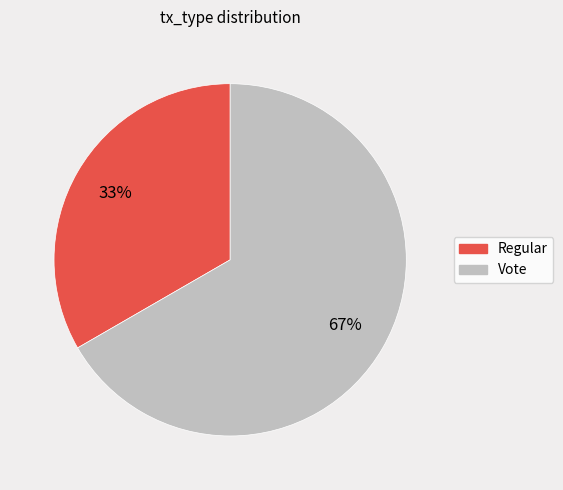

What is the majority slice?

Vote